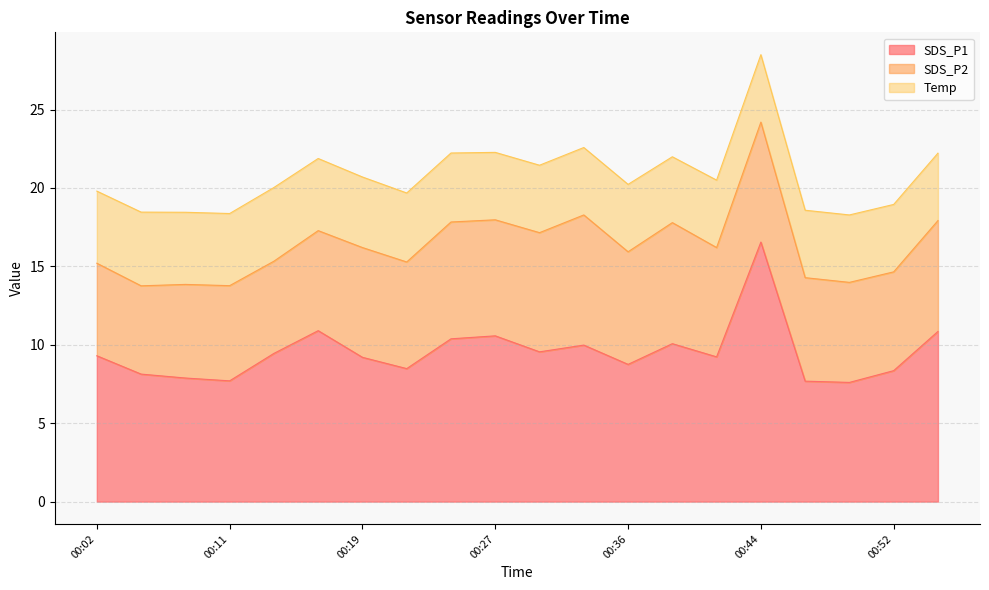

Between 00:08 and 00:16, which series saw the biggest shift?

SDS_P1